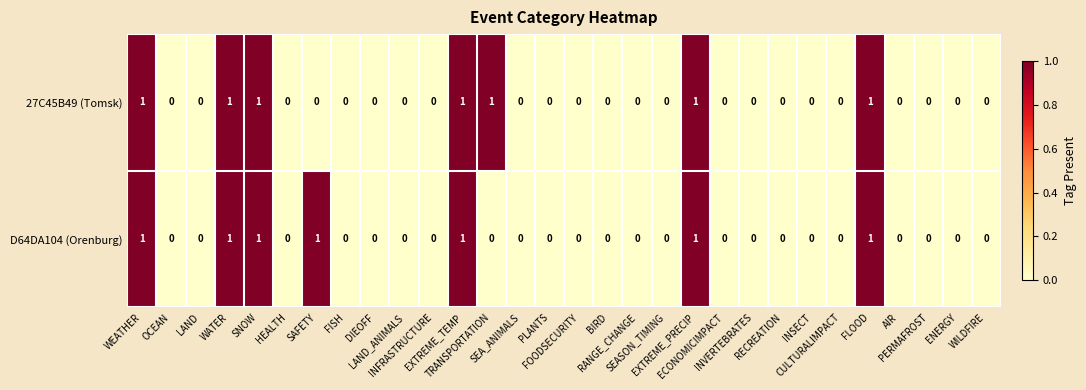

What is the sum of all D64DA104 (Orenburg) values?

7